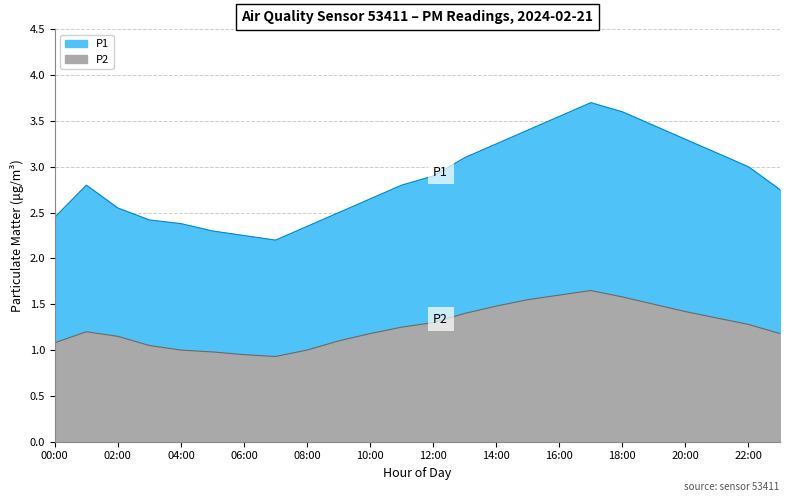

What are all the series names shown in the legend?

P1, P2